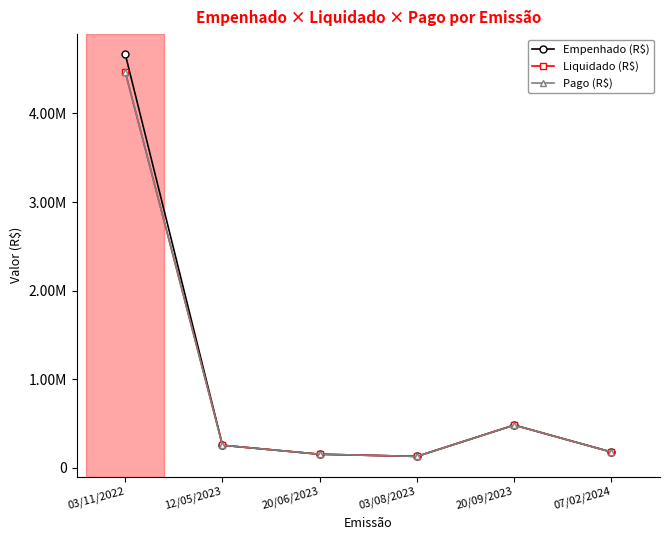

True or false: Pago (R$) has a value of 130117.3 at 03/08/2023.

True